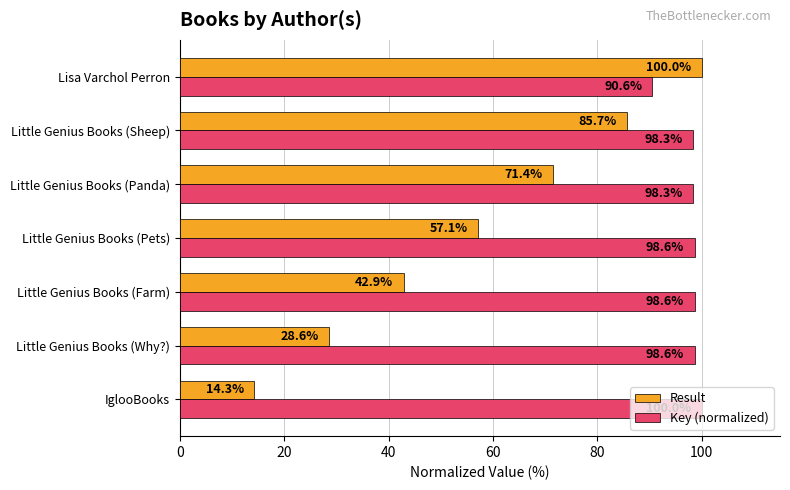

What is the average value of the Result series?

57.1